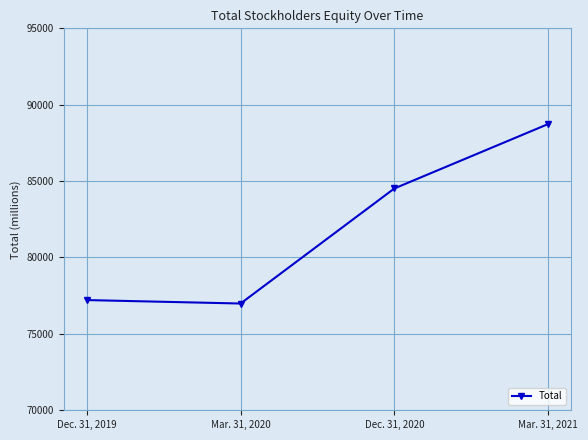

What is the approximate value at Dec. 31, 2020?

84519